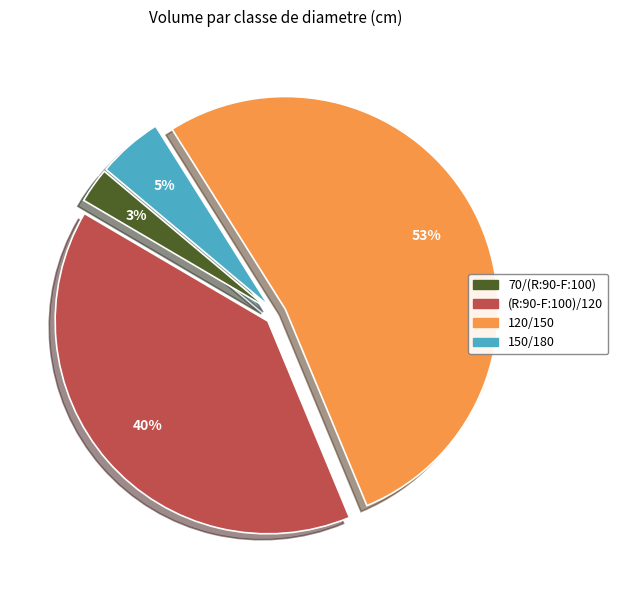

How many segments does this pie chart have?

4